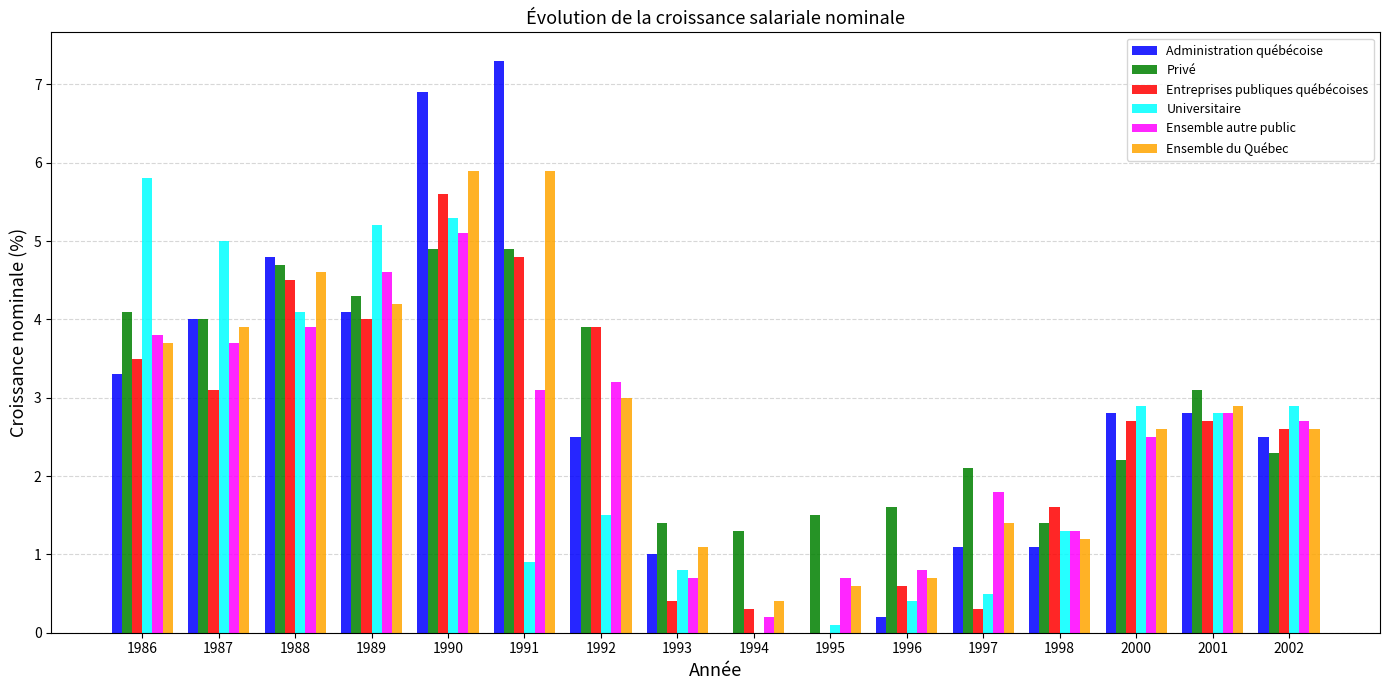

Is the value of Administration québécoise at 1996 greater than the value of Ensemble du Québec at 2001?

No